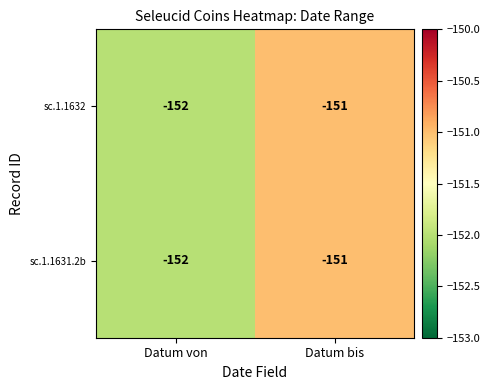

What is the sum of the sc.1.1632 values at Datum von and Datum bis?

-303